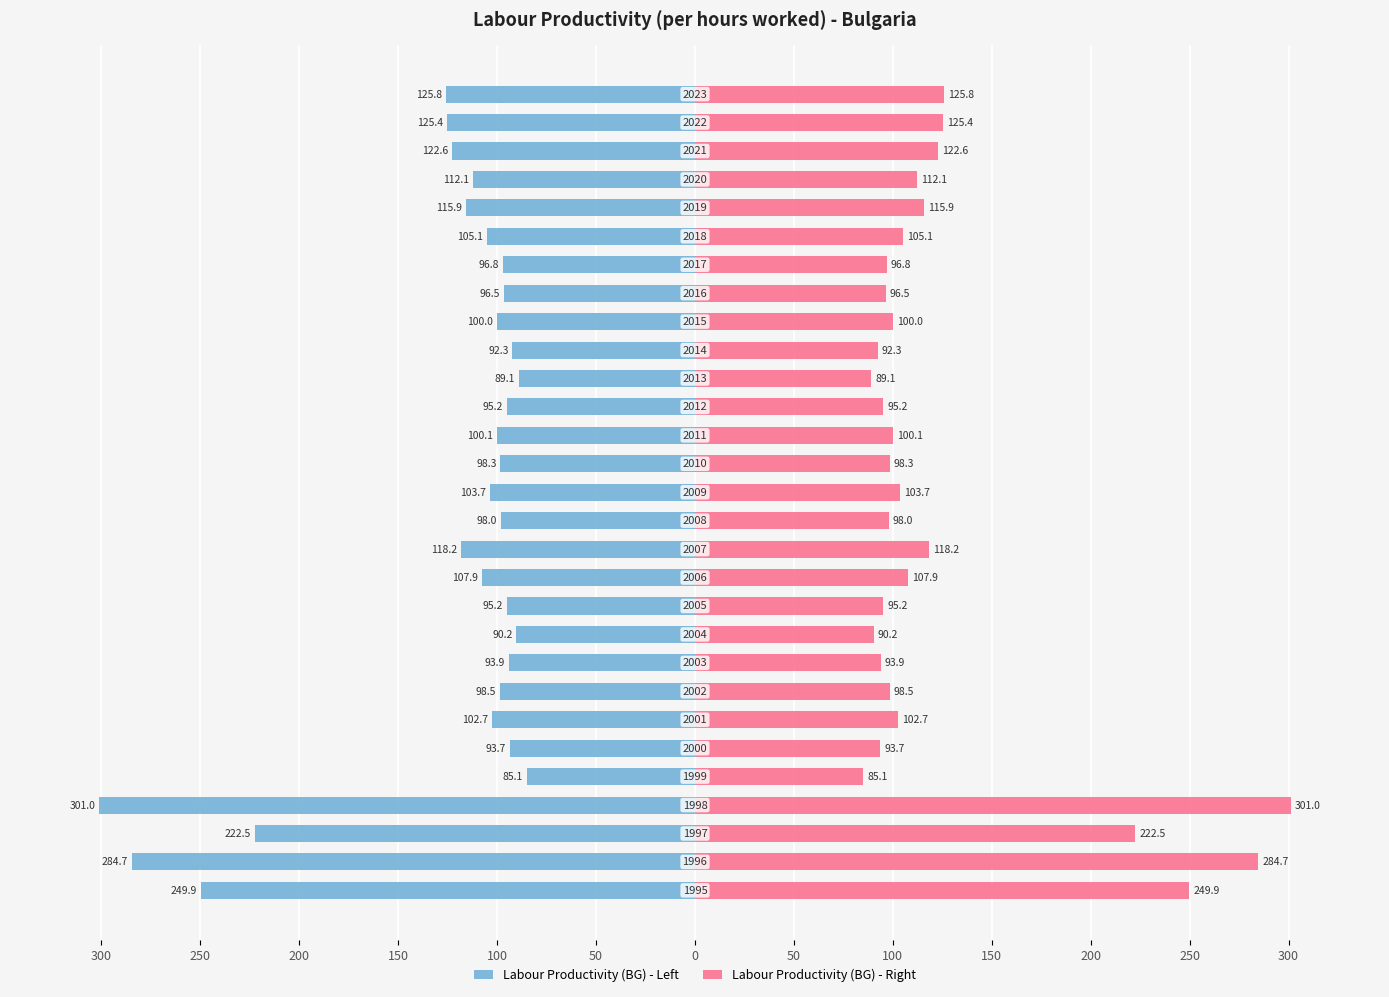

What are all the series names shown in the legend?

Labour Productivity (BG) - Left, Labour Productivity (BG) - Right